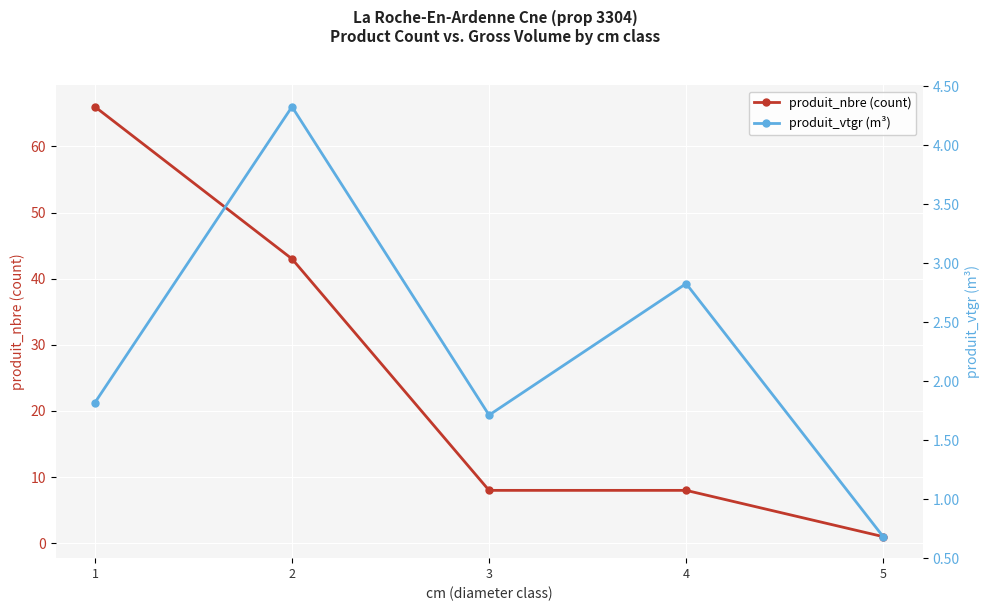

How many categories are shown in the chart?

5